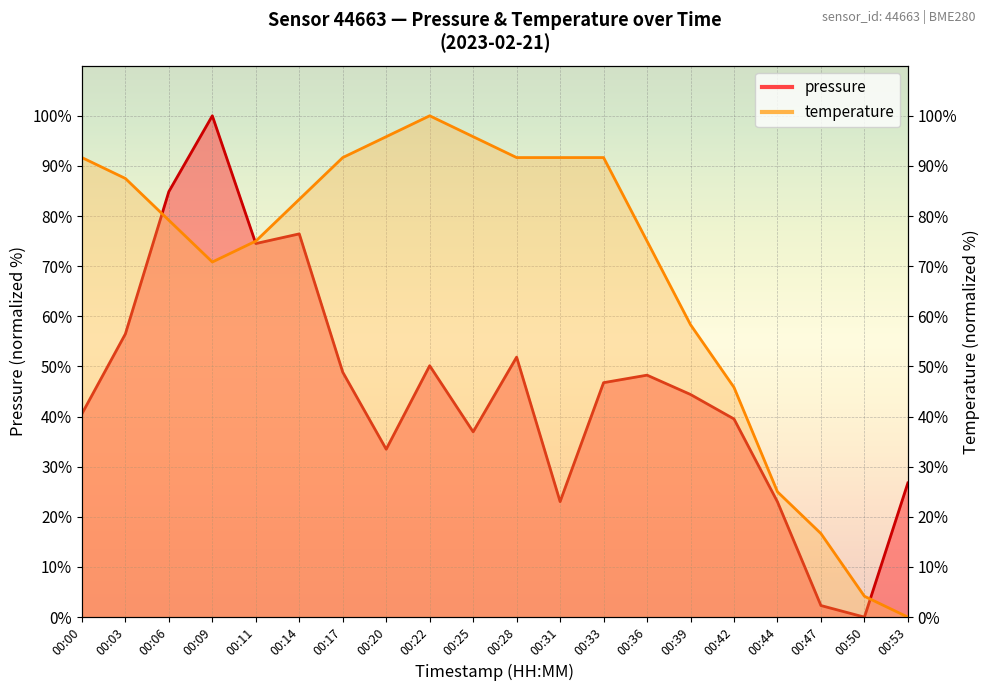

How many data points in pressure are less than 46?

10